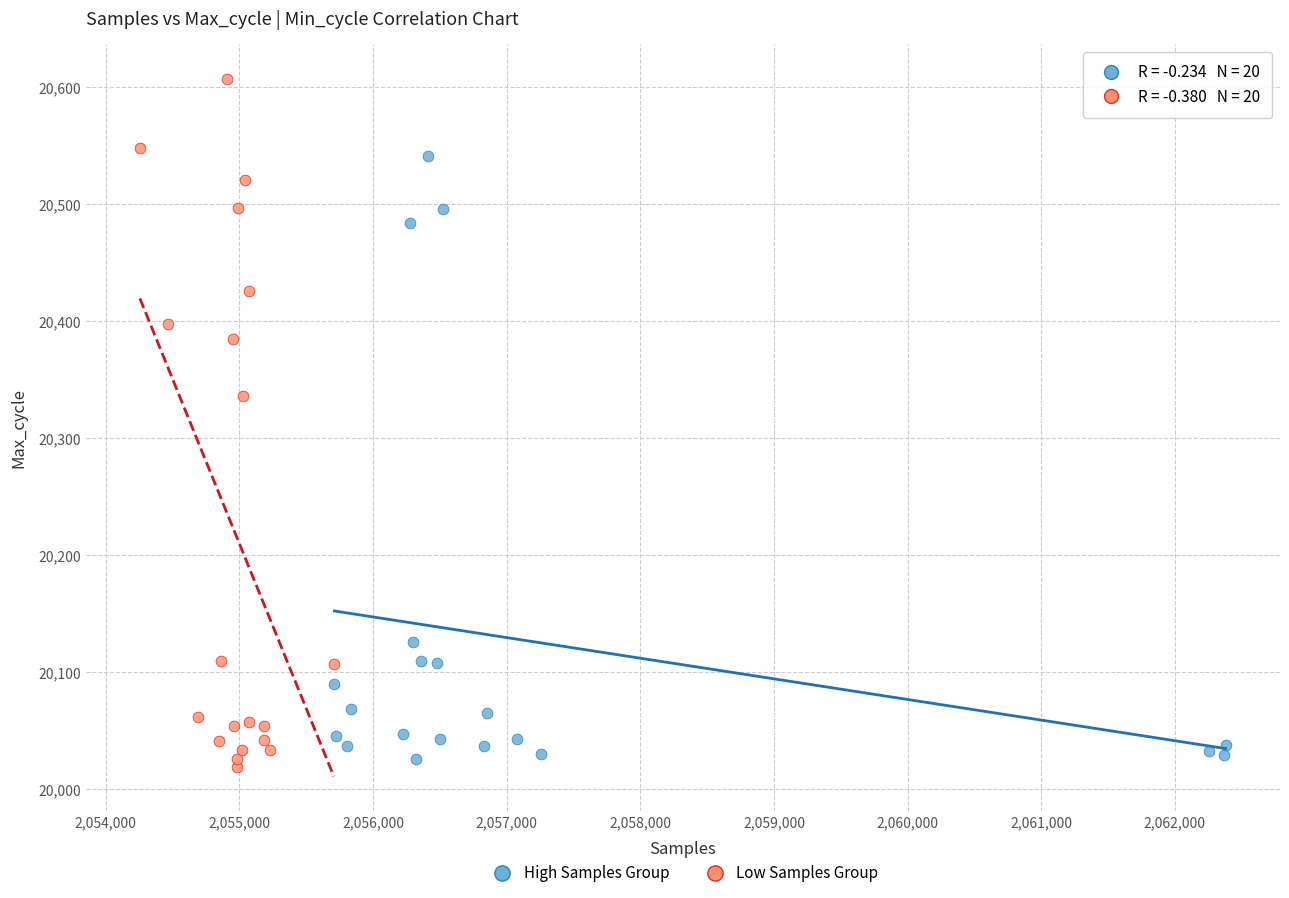

Which series reaches the maximum Y coordinate?

Low Samples Group